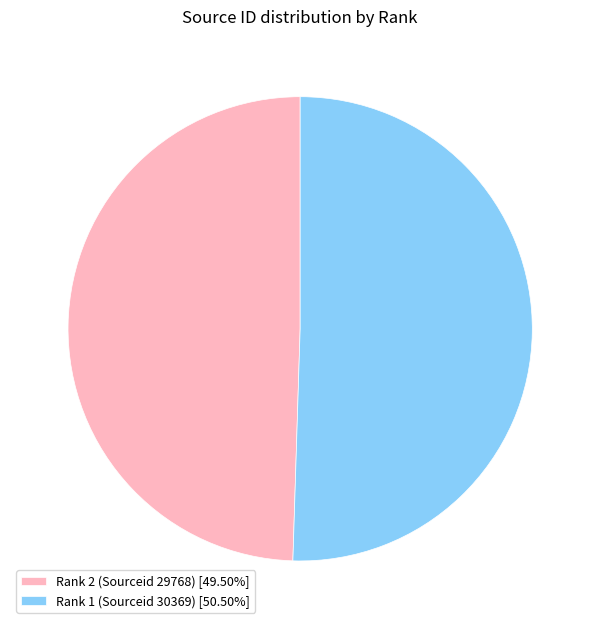

Rank the categories by value from lowest to highest.

Rank 2 (Sourceid 29768), Rank 1 (Sourceid 30369)